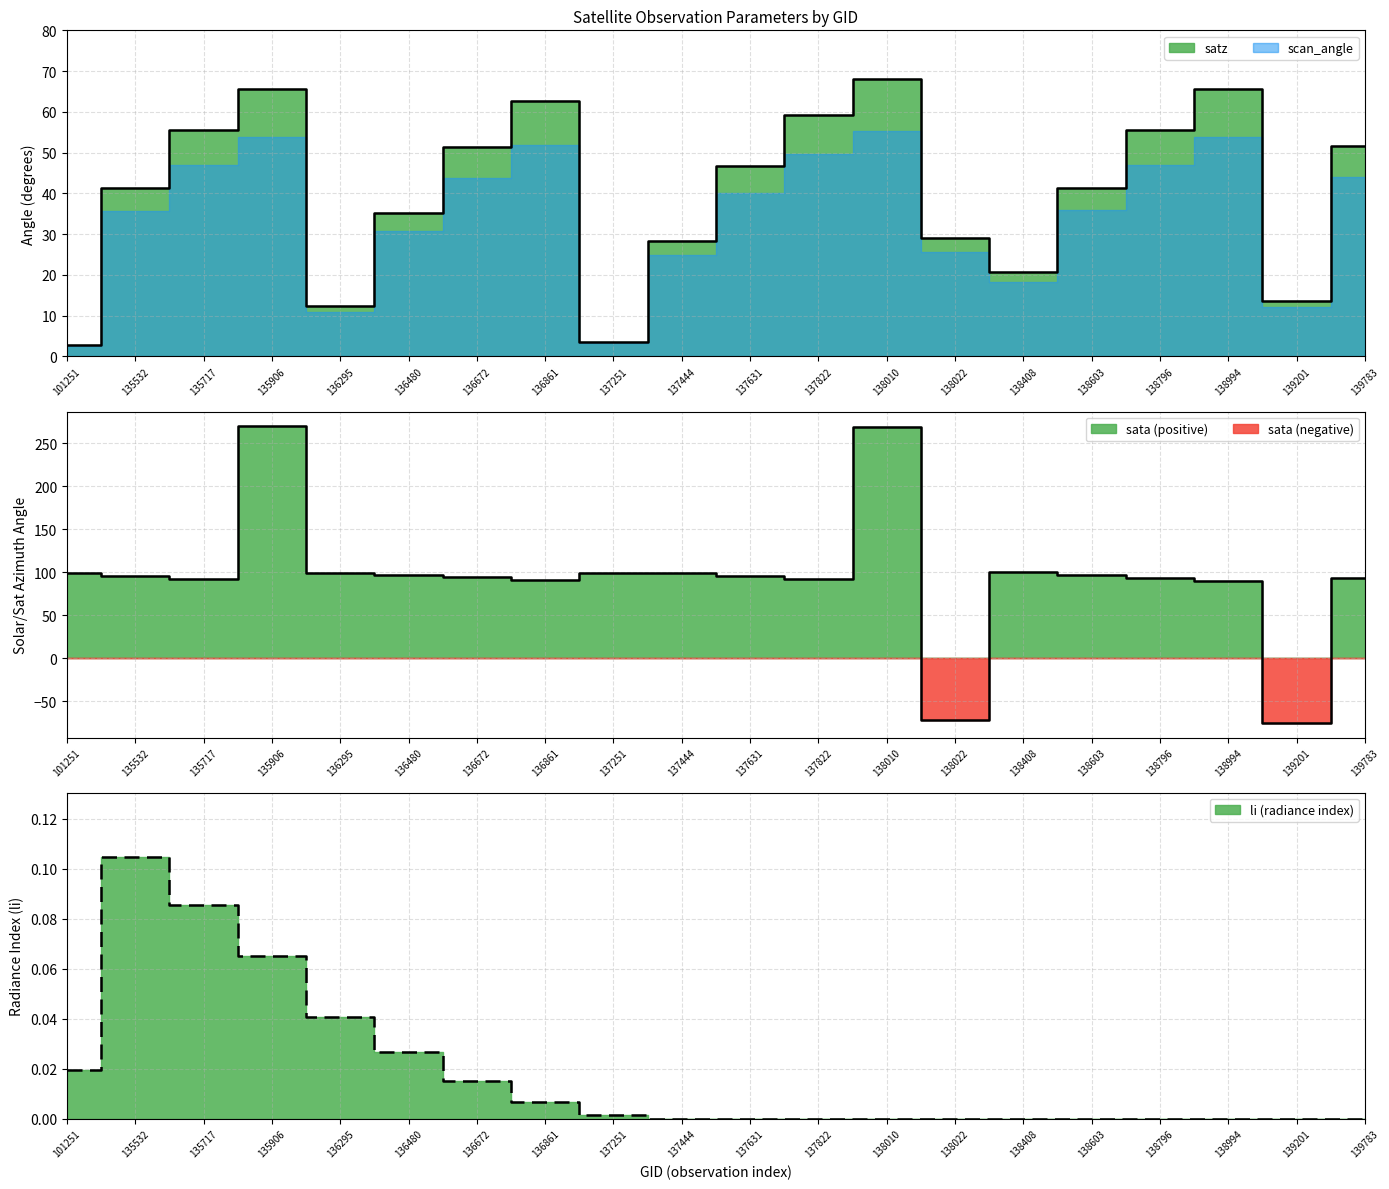

Reading left to right, transcribe all the data shown in this chart.

satz: 101251=2.9	135532=41.3	135717=55.6	135906=65.5	136295=12.3	136480=35.2	136672=51.5	136861=62.6	137251=3.6	137444=28.3	137631=46.8	137822=59.3	138010=68.2	138022=29.1	138408=20.7	138603=41.4	138796=55.7	138994=65.5	139201=13.6	139783=51.6
li: 101251=0.0	135532=0.1	135717=0.1	135906=0.1	136295=0.0	136480=0.0	136672=0.0	136861=0.0	137251=0.0	137444=0.0	137631=0.0	137822=0.0	138010=0.0	138022=0.0	138408=0.0	138603=0.0	138796=0.0	138994=0.0	139201=0.0	139783=0.0
sata: 101251=98.8	135532=96.2	135717=92.7	135906=269.8	136295=99.6	136480=96.9	136672=94.6	136861=91.2	137251=99.3	137444=99.0	137631=95.4	137822=91.8	138010=268.6	138022=-72.1	138408=100.1	138603=97.1	138796=93.7	138994=90.0	139201=-75.1	139783=93.9